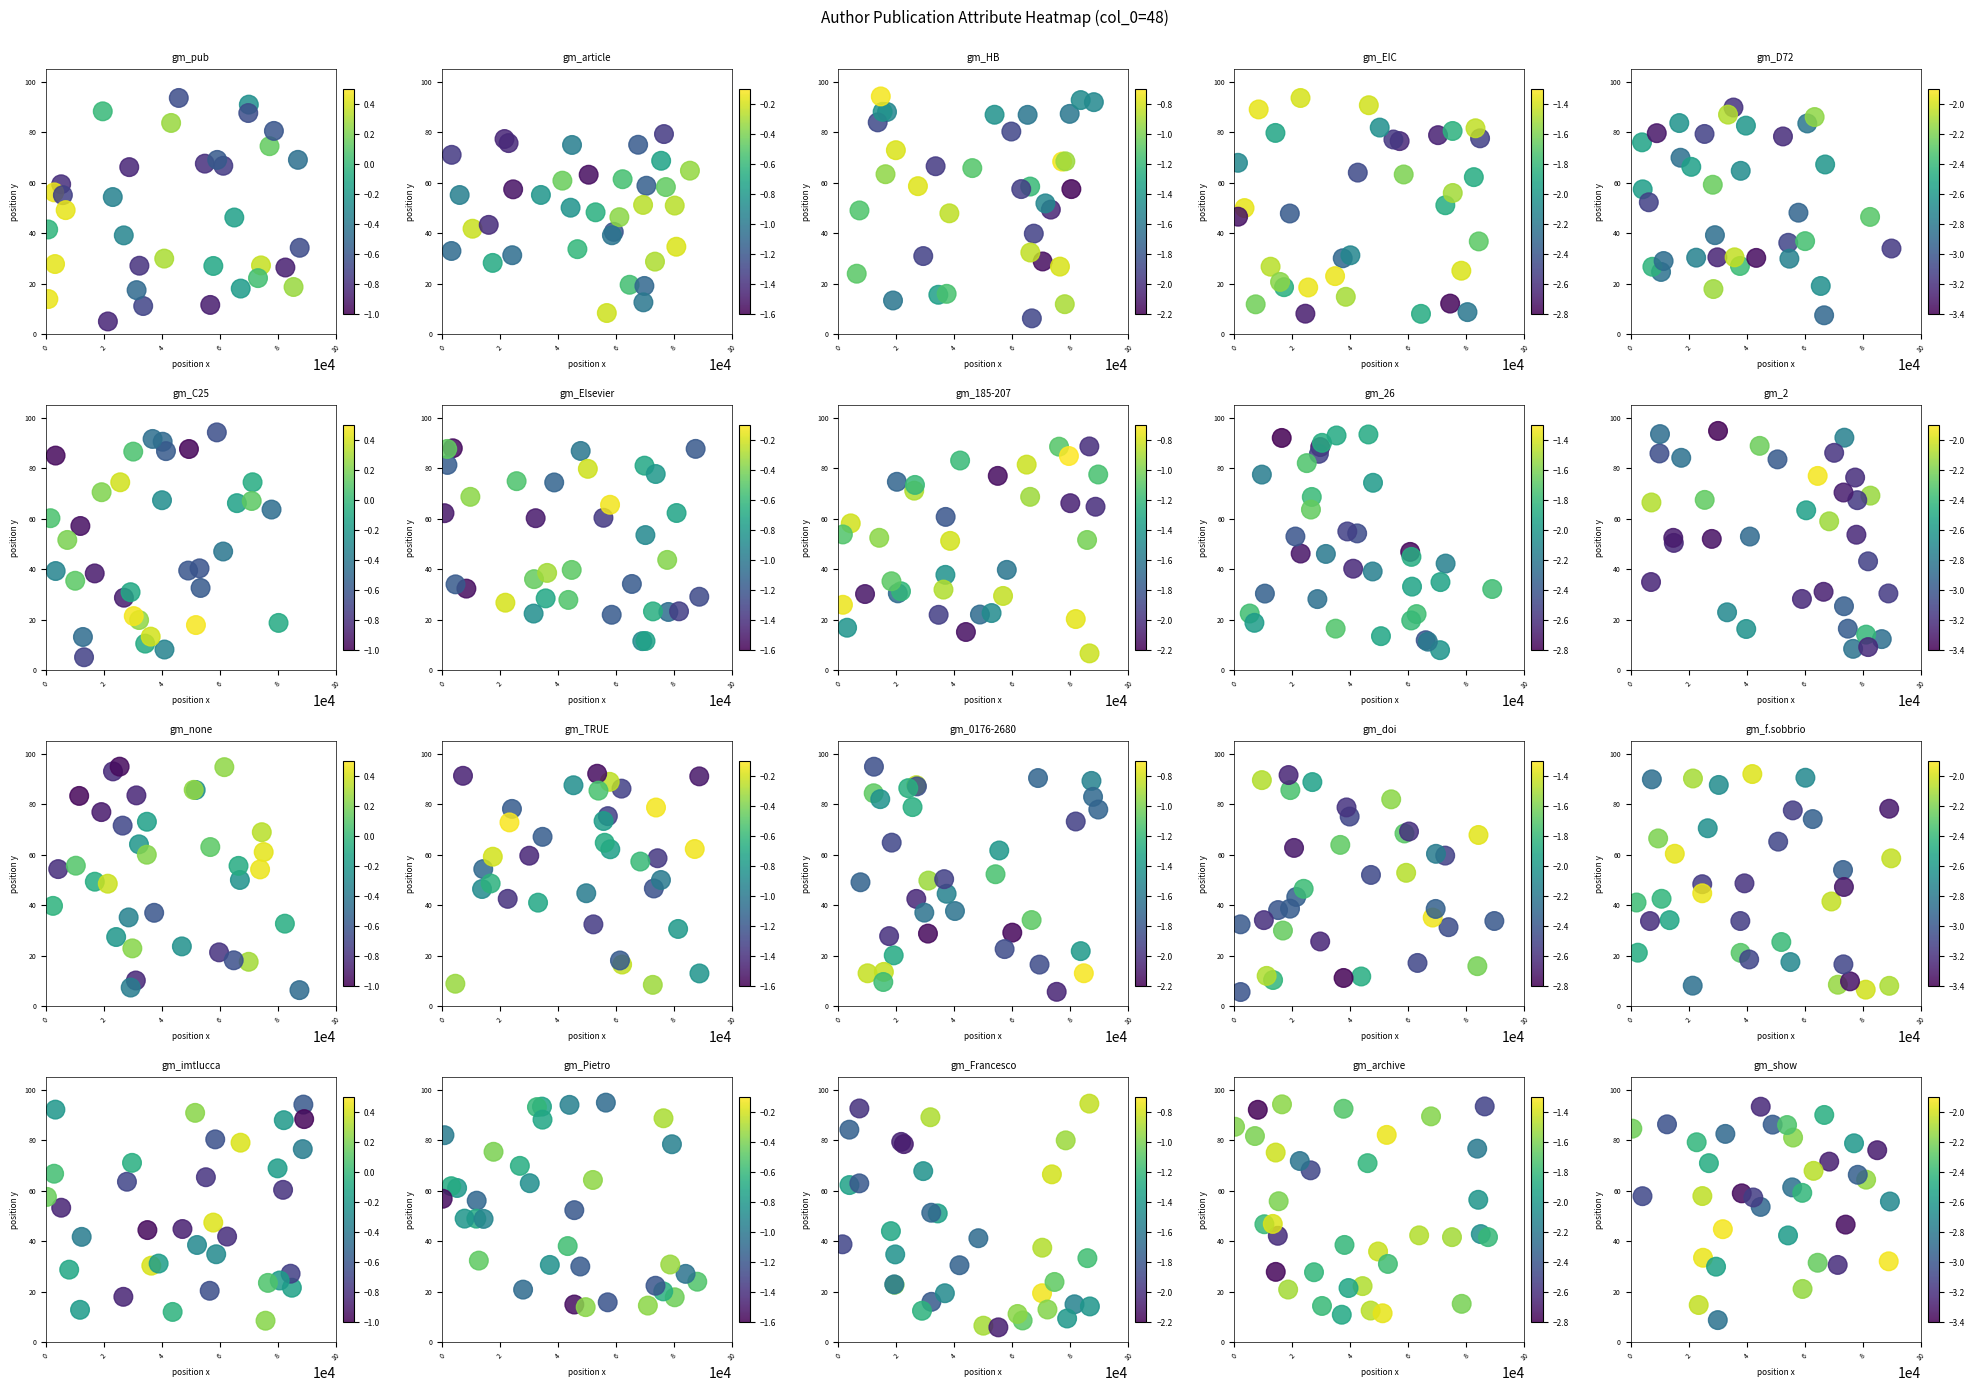

Which series has the largest total across all categories?

show